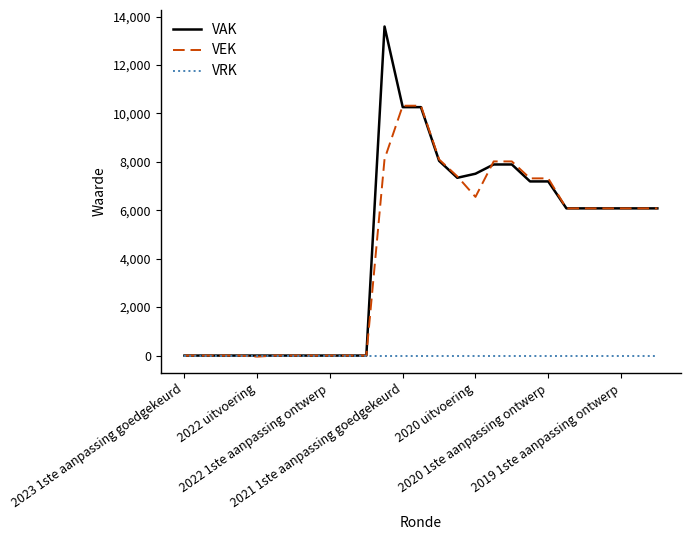

Rank the series by their maximum value, from highest to lowest.

VAK, VEK, VRK